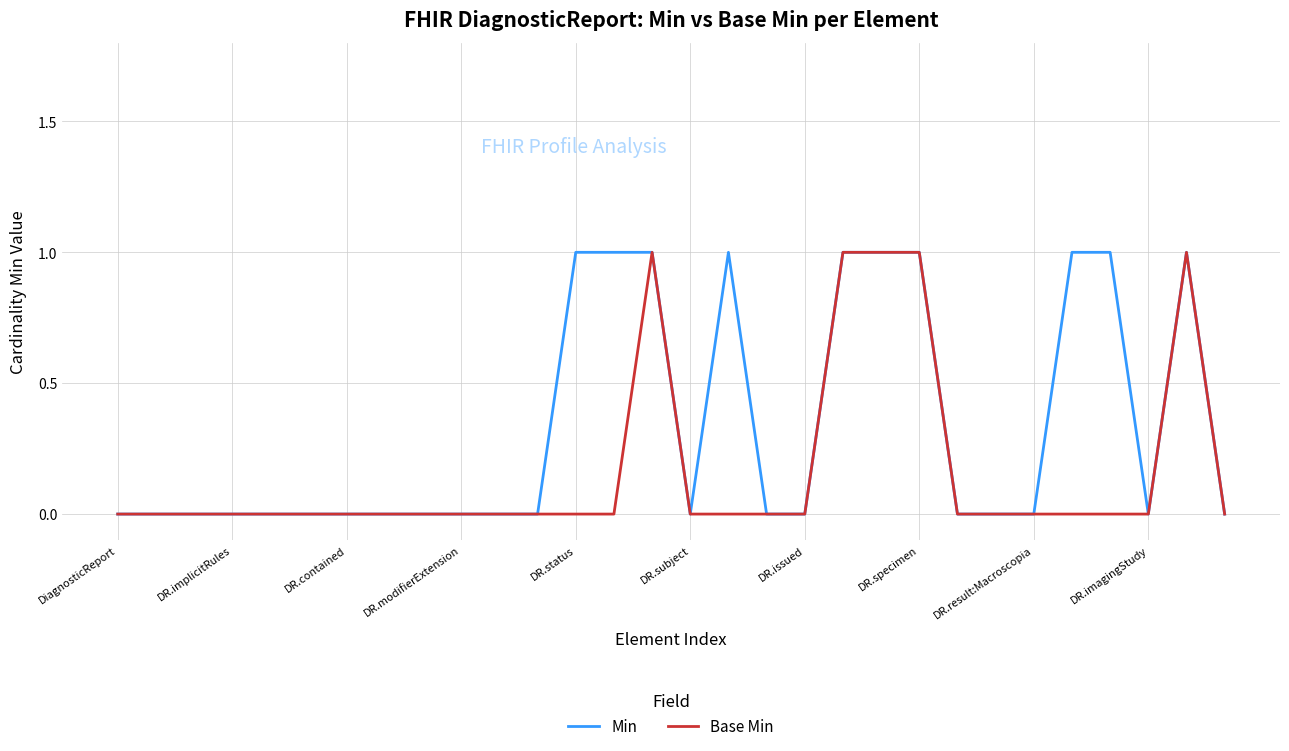

List the series in order of their overall mean, highest first.

Min, Base Min